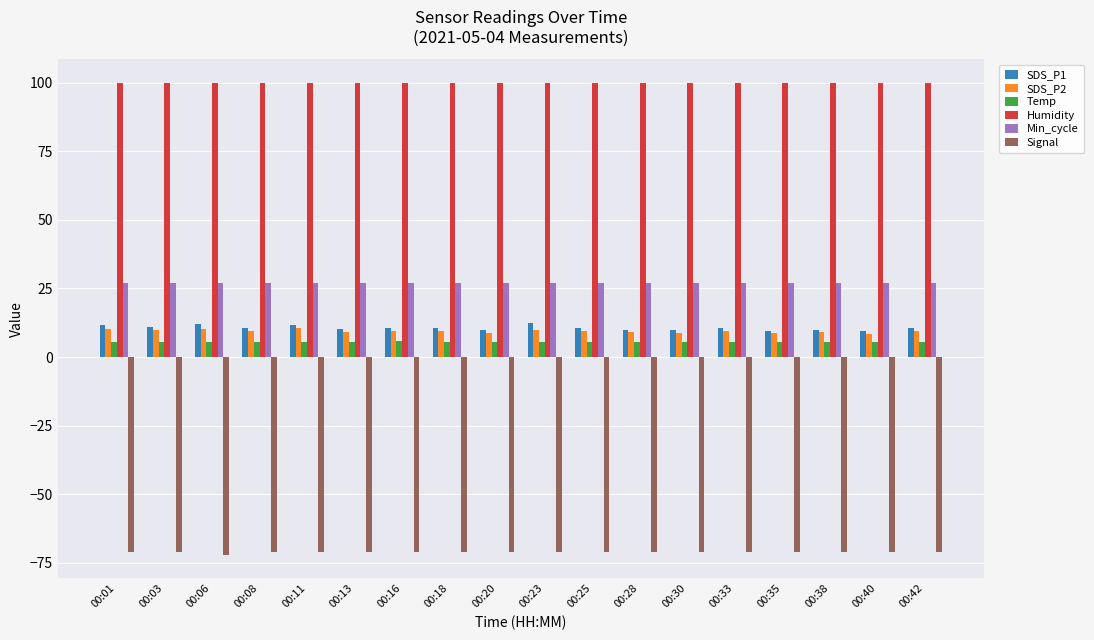

Which series has the widest spread of values?

SDS_P1